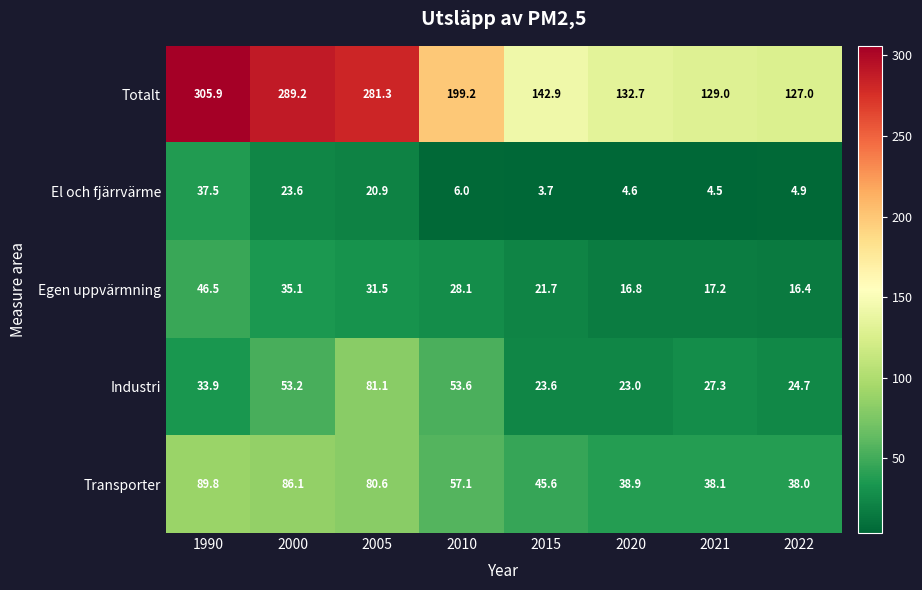

The value of Transporter at 2015 is 45.6. True or false?

True